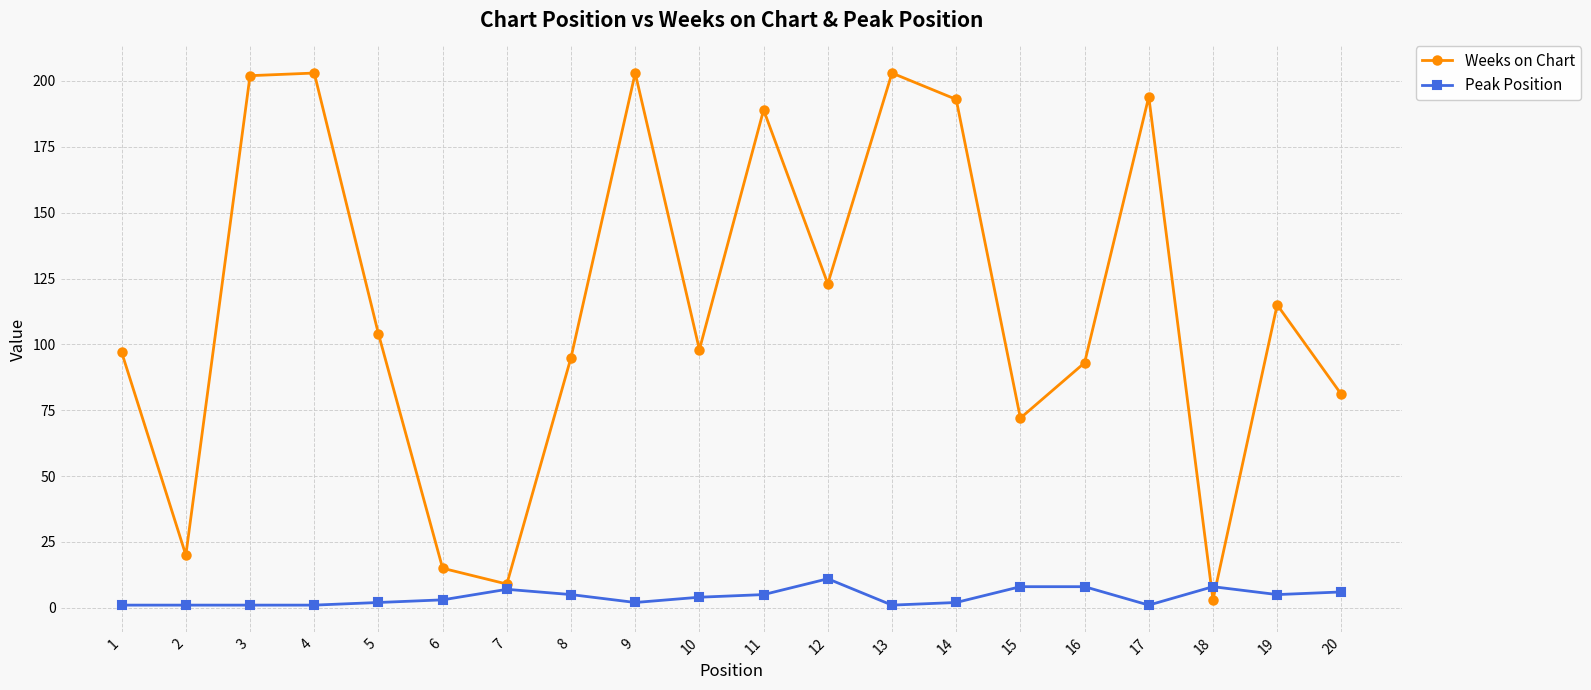

True or false: Weeks on Chart has a value of 202 at 3.

True